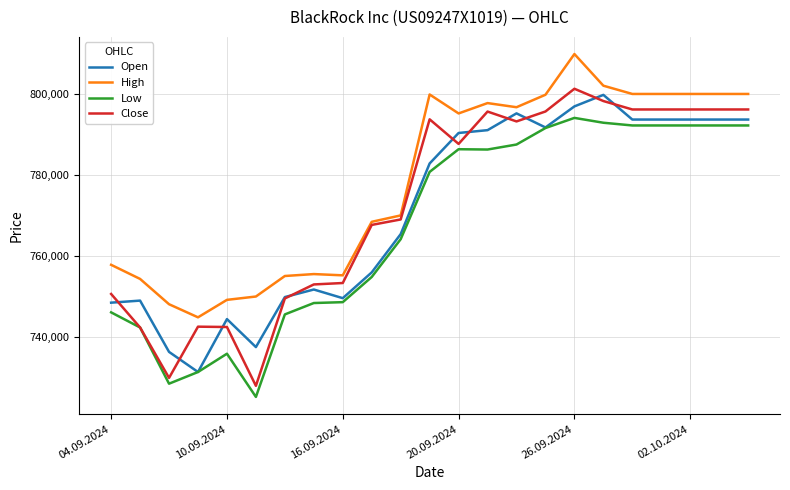

Which series has the largest range (max minus min)?

Close